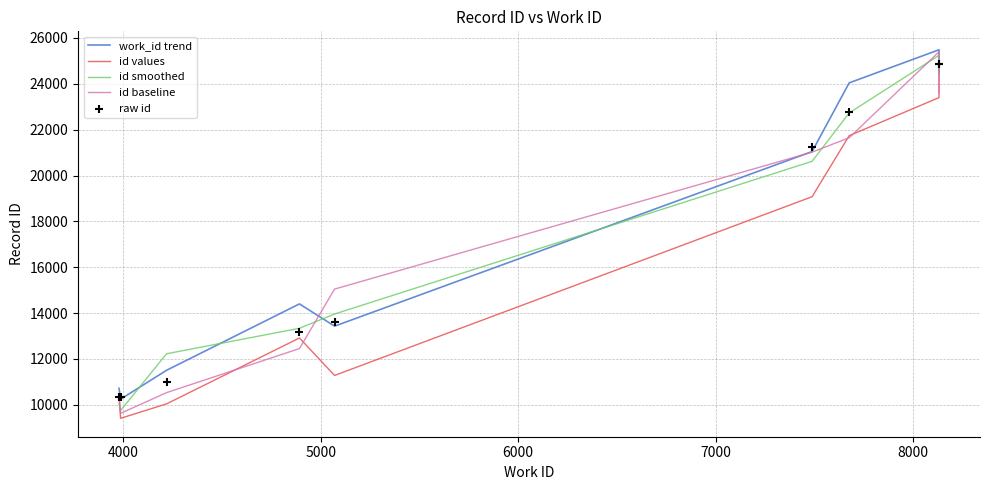

What is the total value across all series at 5000?

55292.4